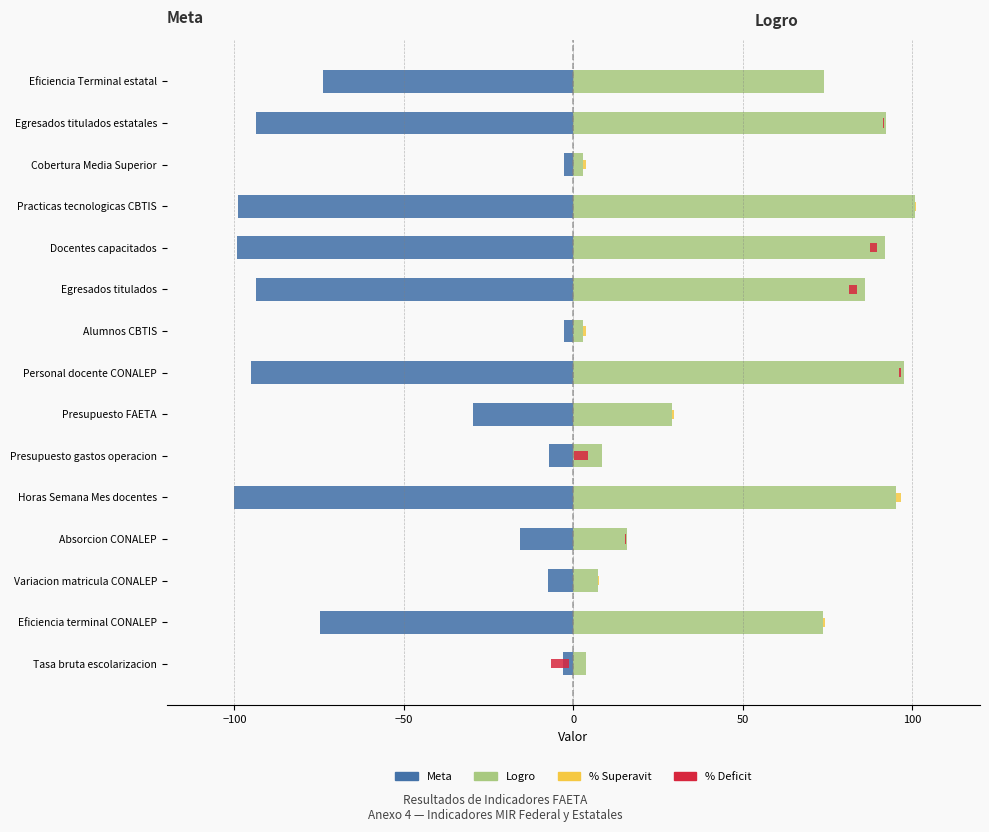

What is the minimum value shown in the chart?

-100.0